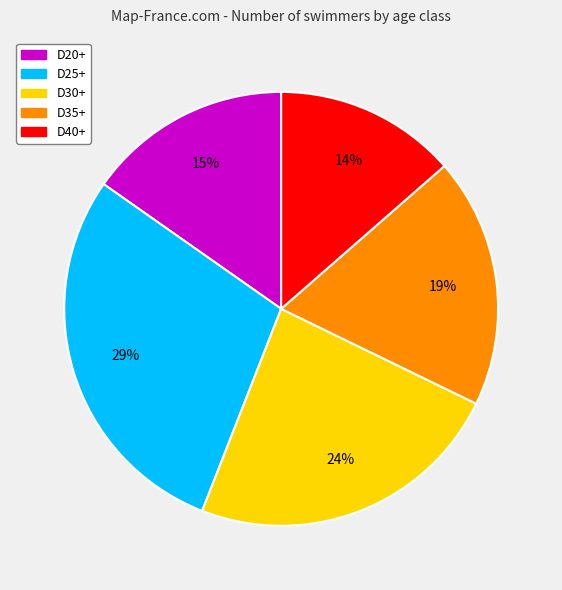

True or false: D40+ accounts for 35% of the total.

False